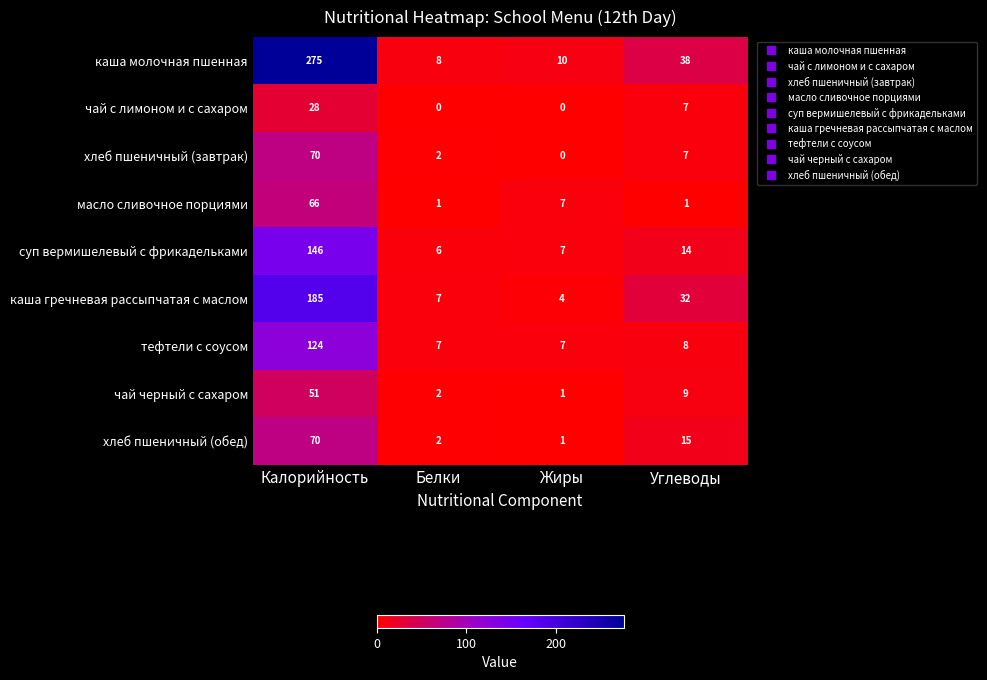

What is the sum of the каша молочная пшенная values at Калорийность and Углеводы?

313